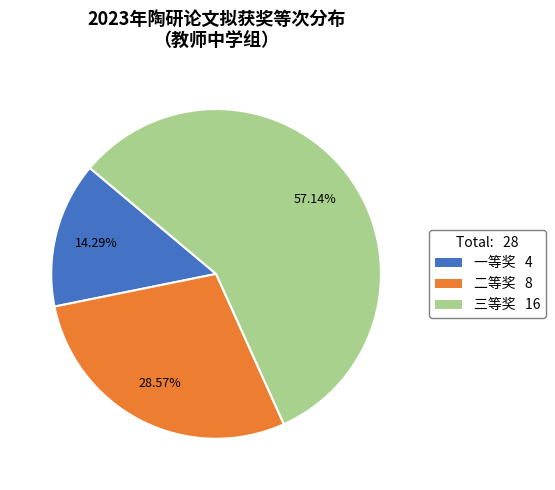

To the nearest percent, what is the difference between the largest and smallest slice percentages?

43%